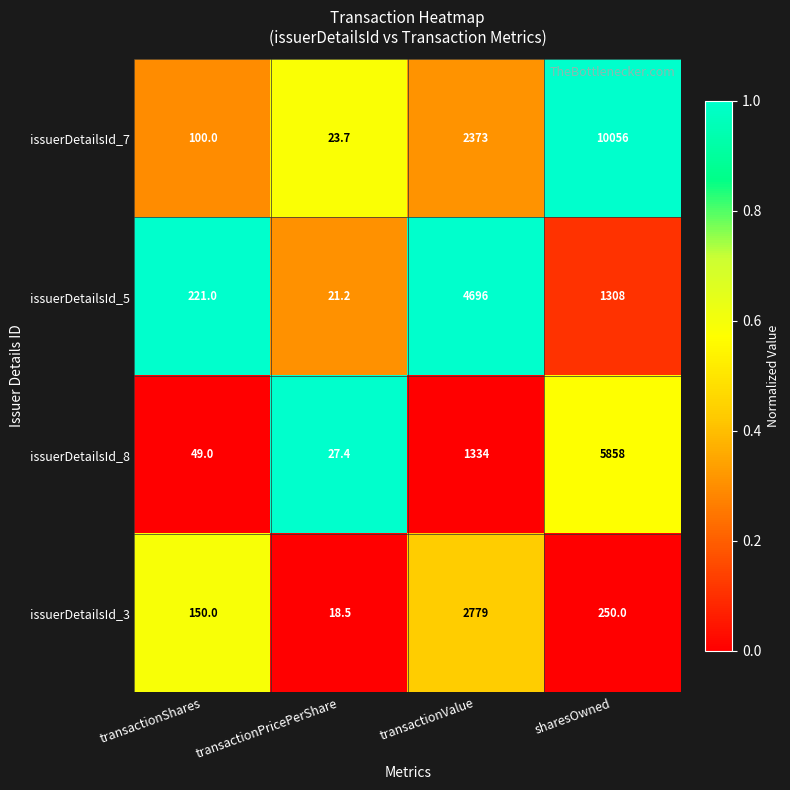

Which category has the highest value in the issuerDetailsId_8 series?

sharesOwned